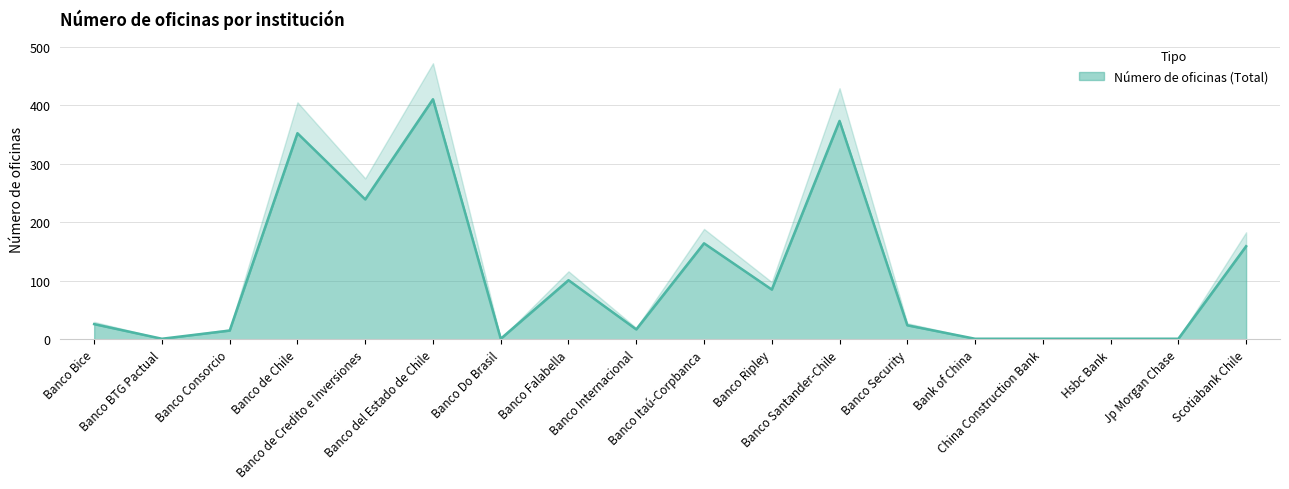

List the labels in order of value, largest first.

Banco del Estado de Chile, Banco Santander-Chile, Banco de Chile, Banco de Credito e Inversiones, Banco Itaú-Corpbanca, Scotiabank Chile, Banco Falabella, Banco Ripley, Banco Bice, Banco Security, Banco Internacional, Banco Consorcio, Banco BTG Pactual, Banco Do Brasil, Bank of China, China Construction Bank, Hsbc Bank, Jp Morgan Chase